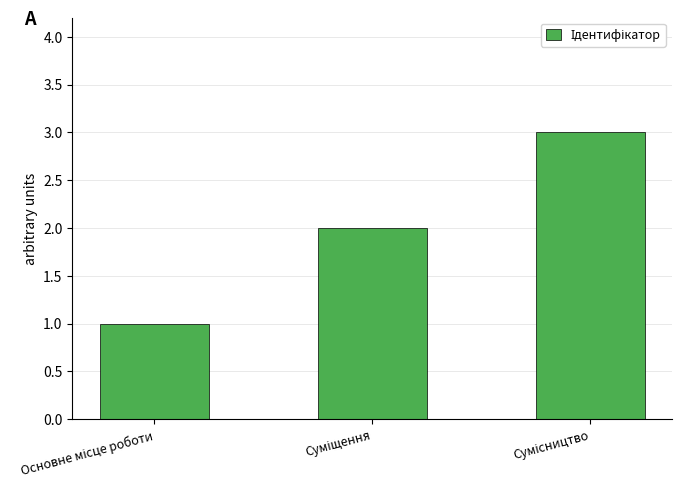

What is the maximum value shown in the chart?

3